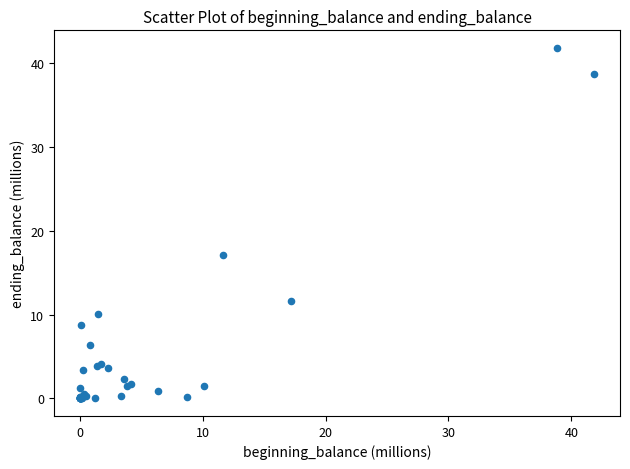

What Y value in the scatter plot is closest to 20?

17.2